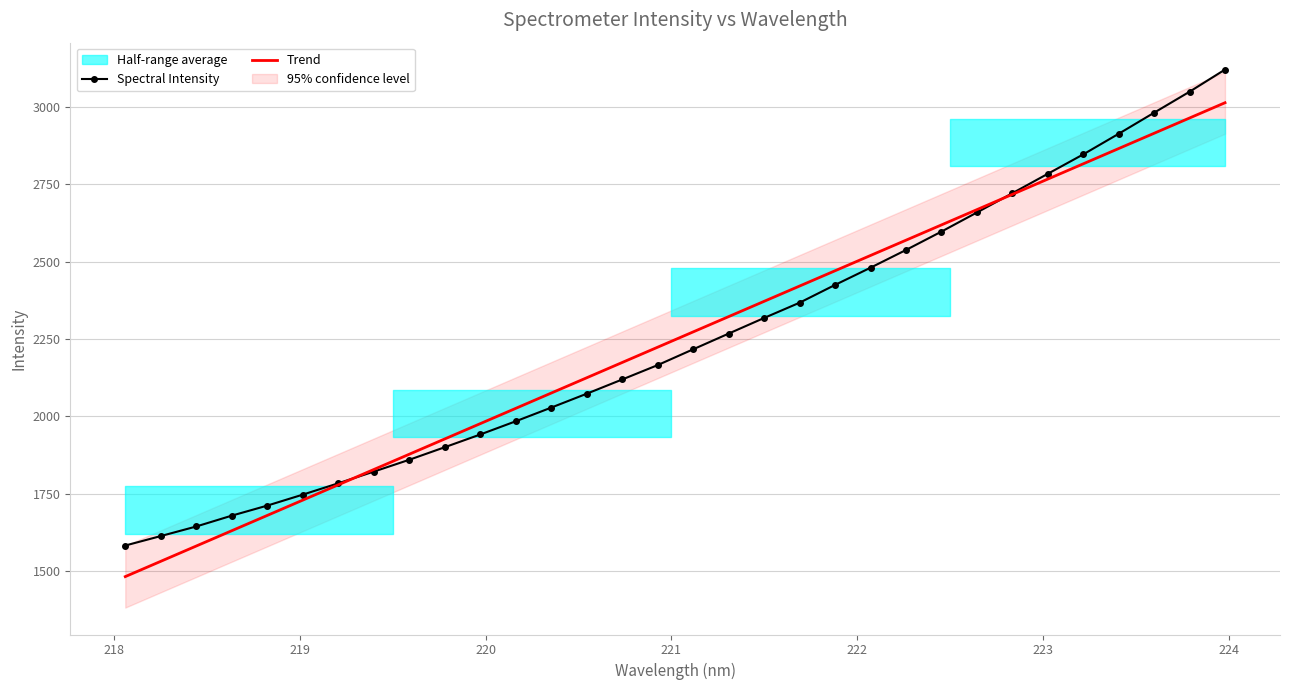

Which series has the largest total across all categories?

Spectral Intensity